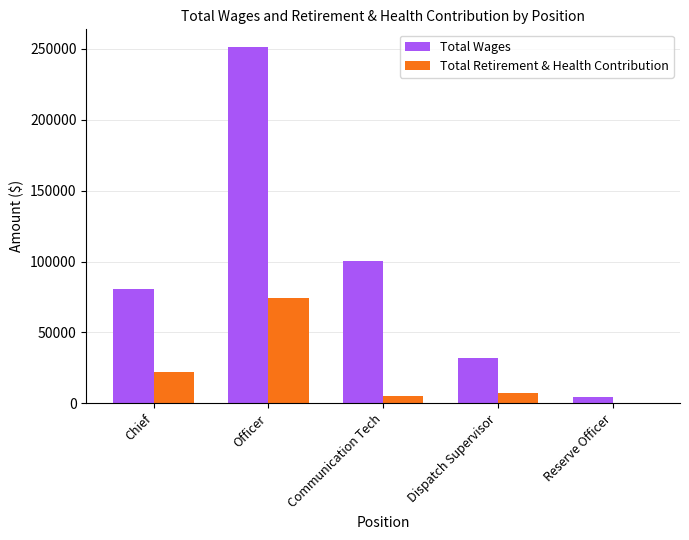

Does the chart contain stacked bars?

No